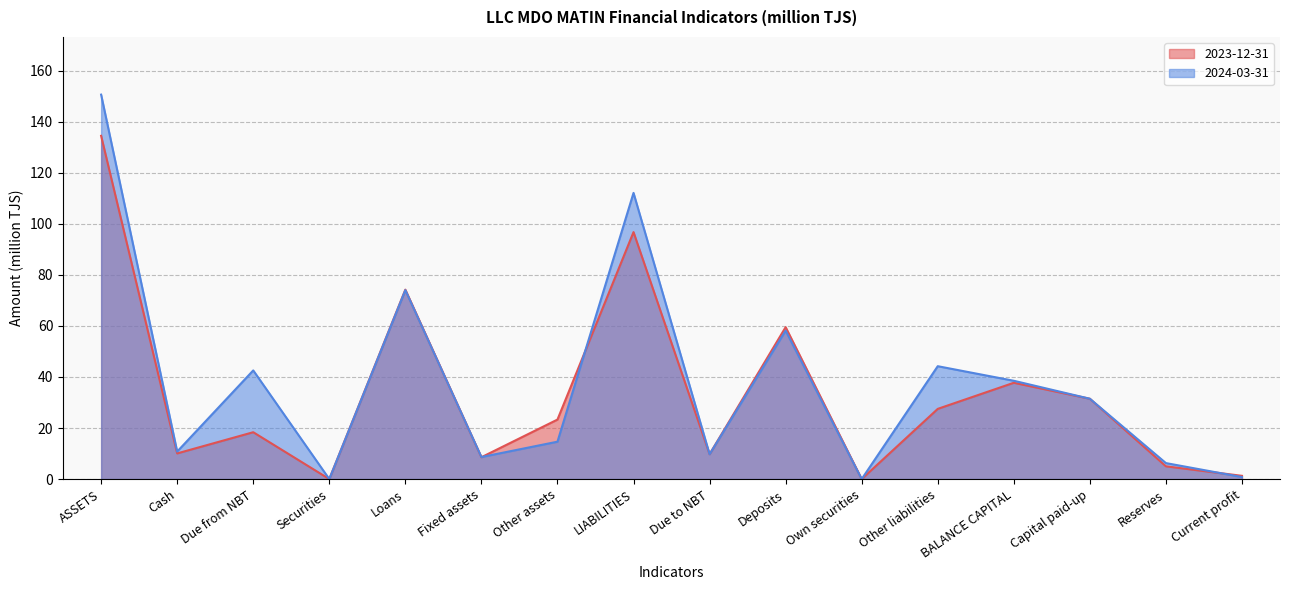

List the series in order of their overall mean, lowest first.

2023-12-31, 2024-03-31